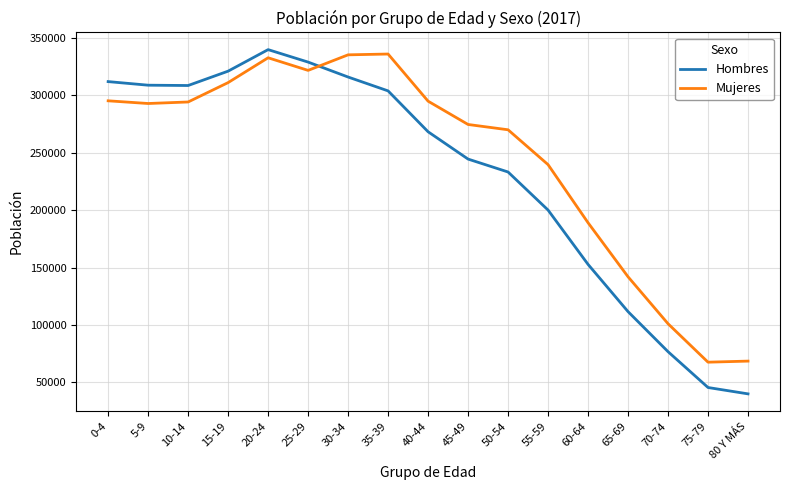

What is the approximate value of Hombres at 15-19?

321173